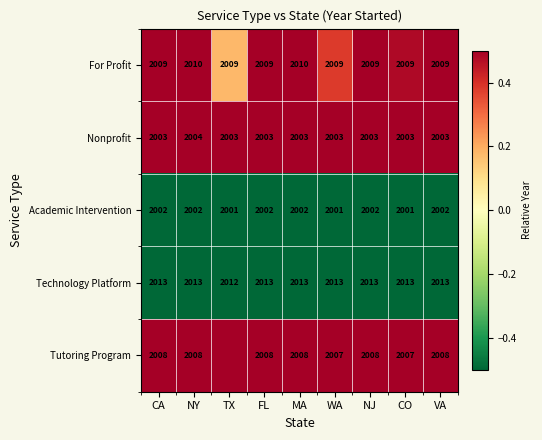

At which label does Technology Platform reach its minimum?

TX